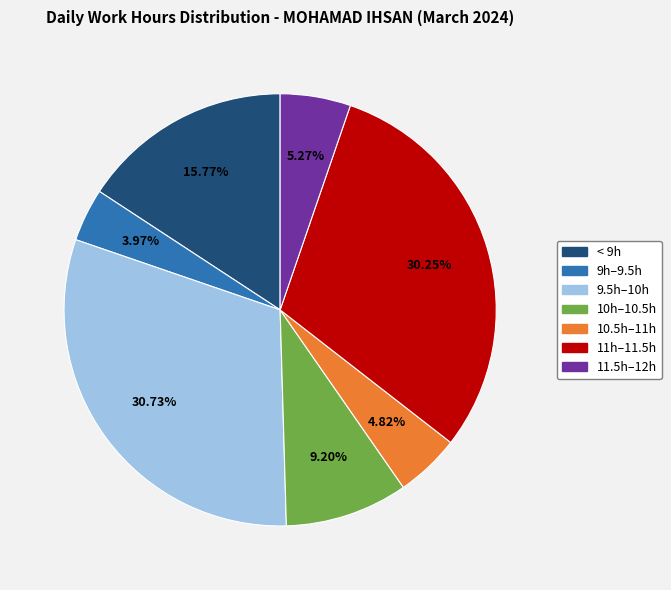

Is there a majority slice in this chart?

No